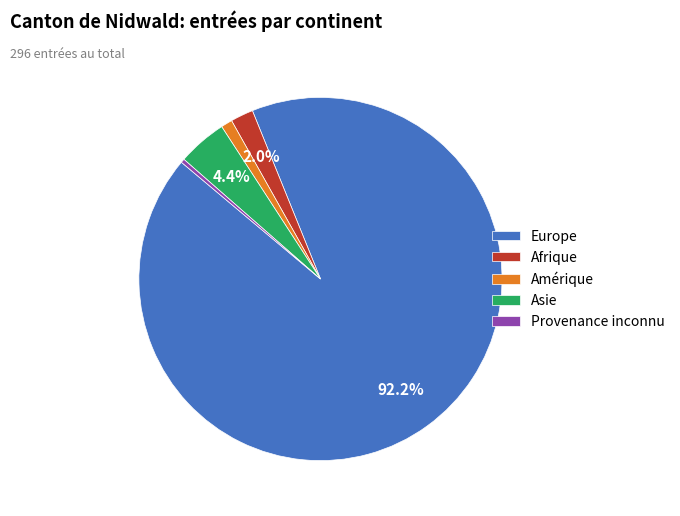

To the nearest percent, what portion does Afrique represent?

2%